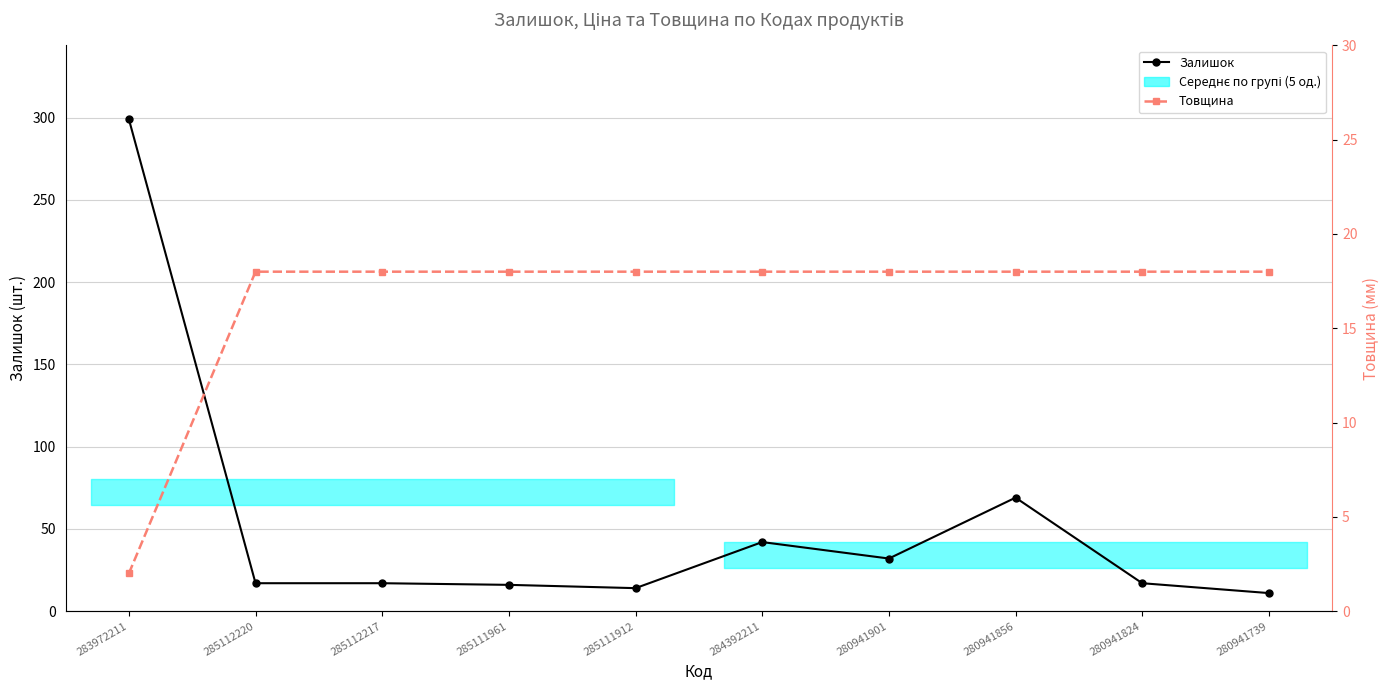

What is the maximum value for Товщина?

18